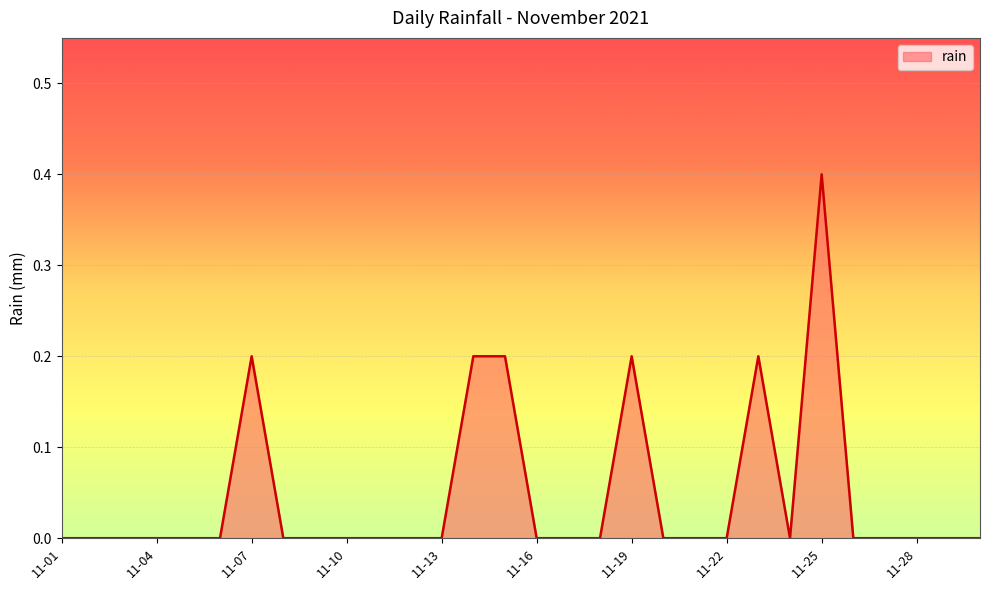

What is the maximum value shown in the chart?

0.4